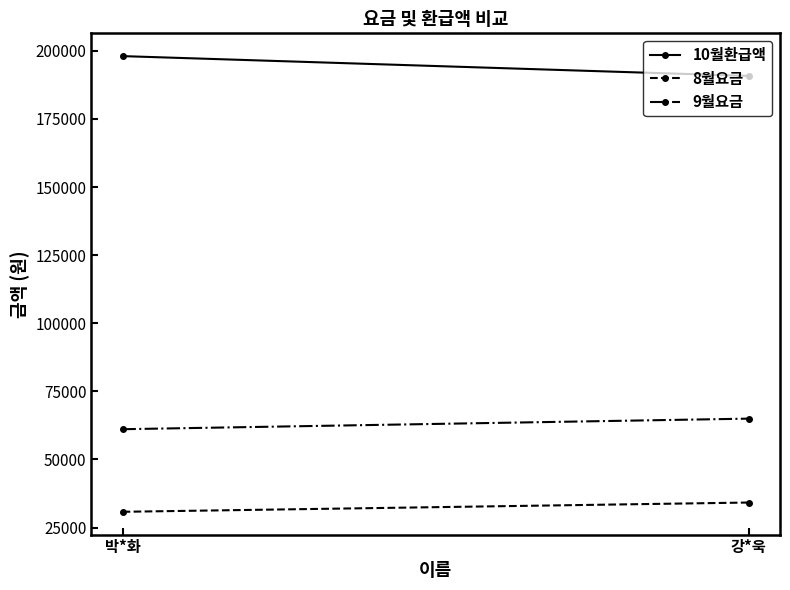

The 8월요금 series shows 19207 at 강*욱. True or false?

False